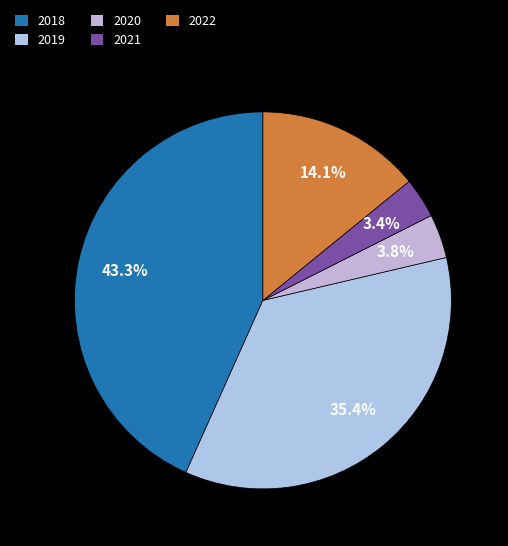

The 2018 slice represents 43% of the pie. True or false?

True